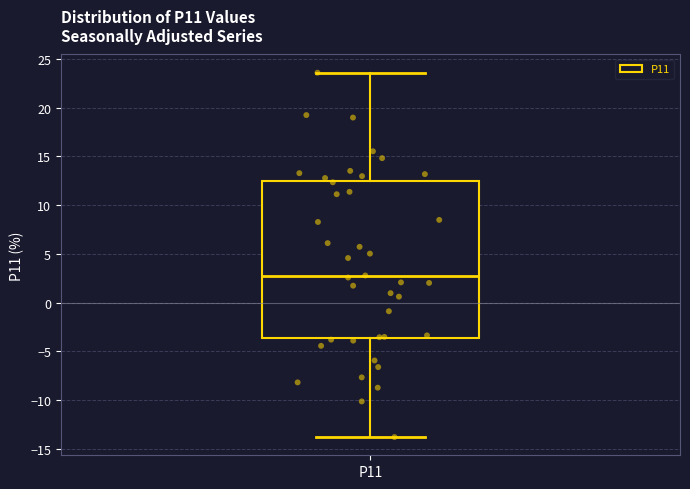

Read this box plot against the y-axis: the position of the median line, the range covered by the box, and the ends of both whiskers. The values are not printed on the chart, so give them approximately, as read against the axis.

median 2.5, box -3.5 to 12.5, whiskers -14.0 to 23.5